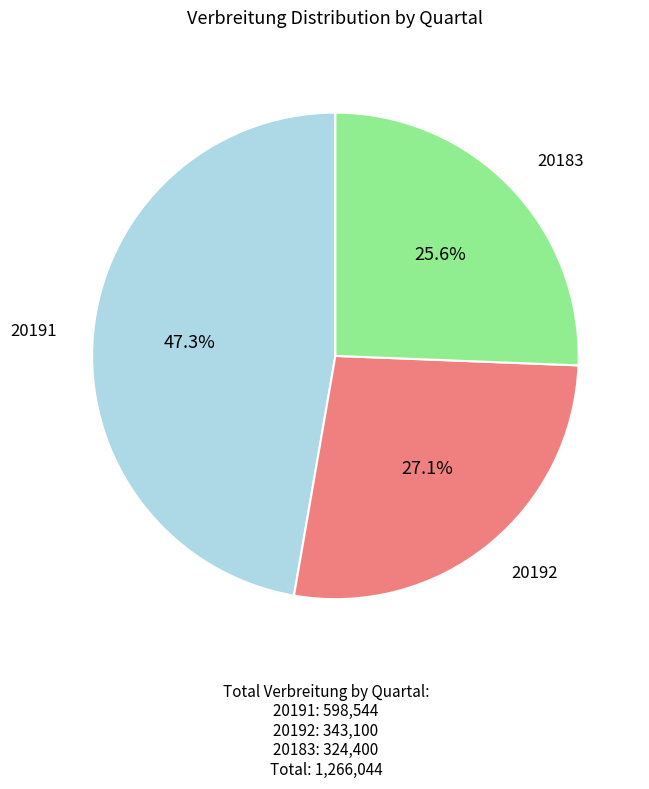

How many slices are in this pie chart?

3